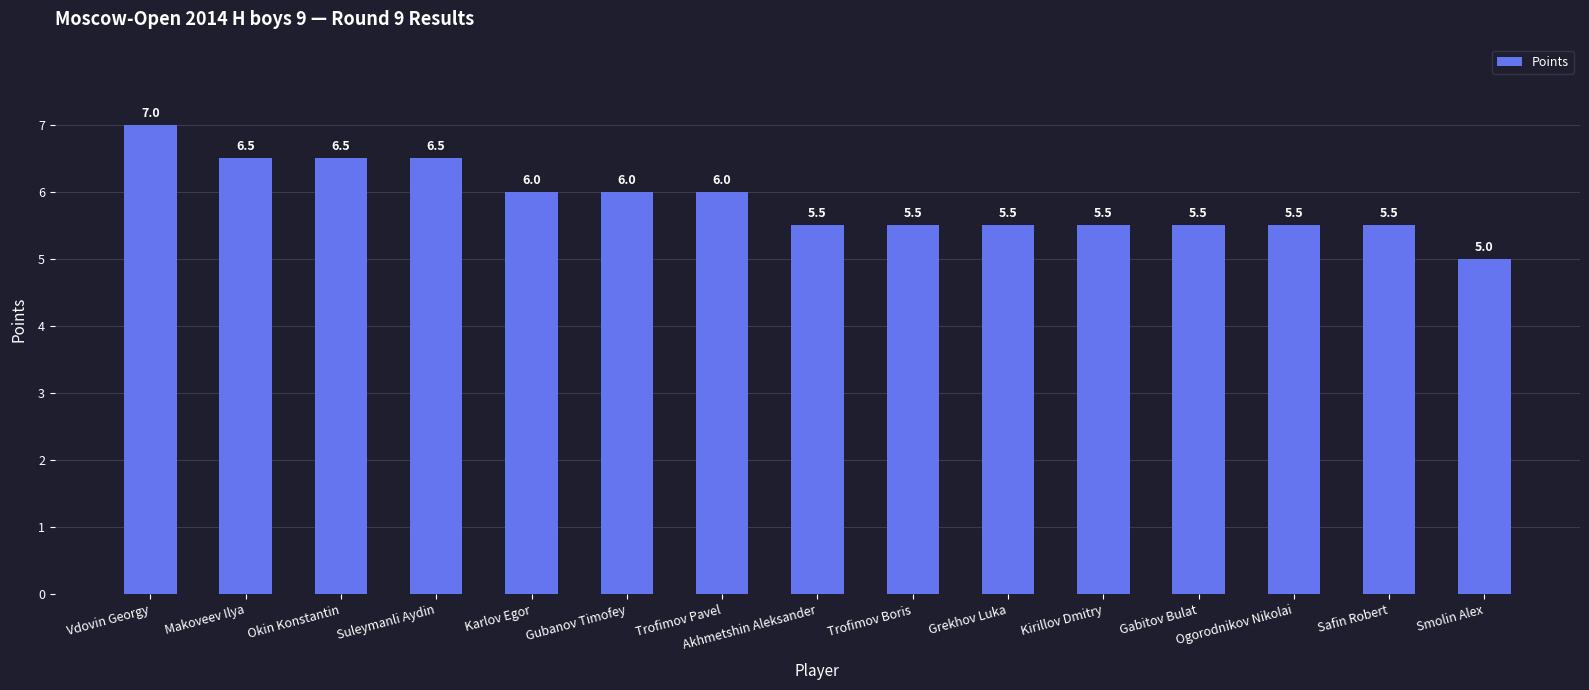

What is the ratio of the value at Okin Konstantin to the value at Kirillov Dmitry?

1.2